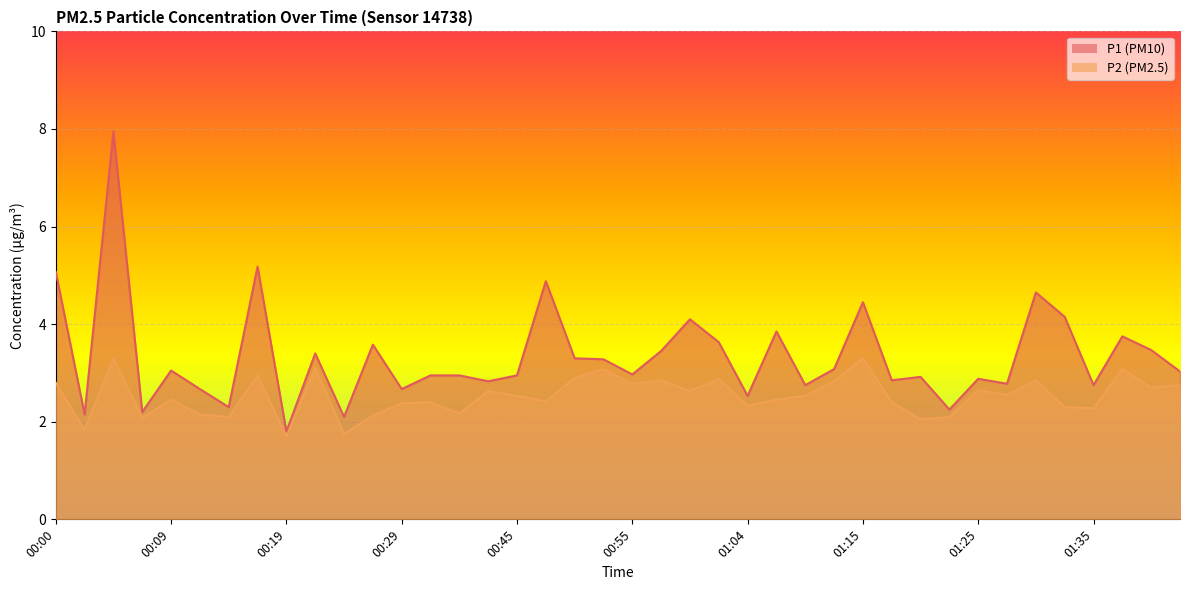

Rank the categories by P2 value from highest to lowest.

00:04, 01:15, 00:22, 00:52, 01:37, 00:17, 00:50, 01:02, 00:57, 01:30, 01:12, 00:00, 00:55, 01:42, 01:40, 01:25, 00:42, 01:00, 01:27, 00:45, 01:09, 00:09, 01:07, 00:47, 00:31, 01:17, 00:29, 01:04, 01:32, 01:35, 00:34, 00:12, 00:27, 00:14, 01:22, 00:07, 01:20, 00:02, 00:24, 00:19